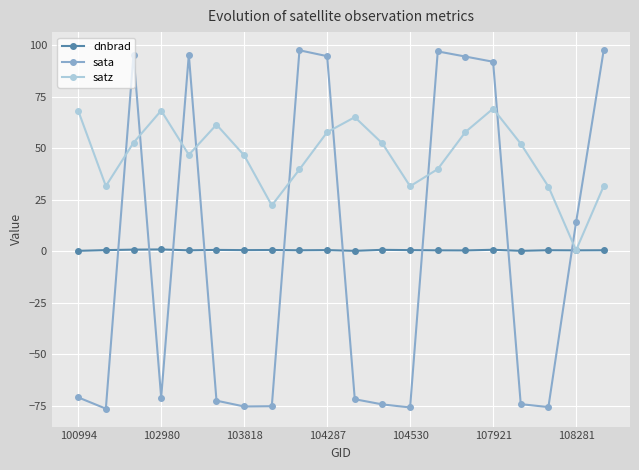

What is the lowest value of the sata series?

-76.5